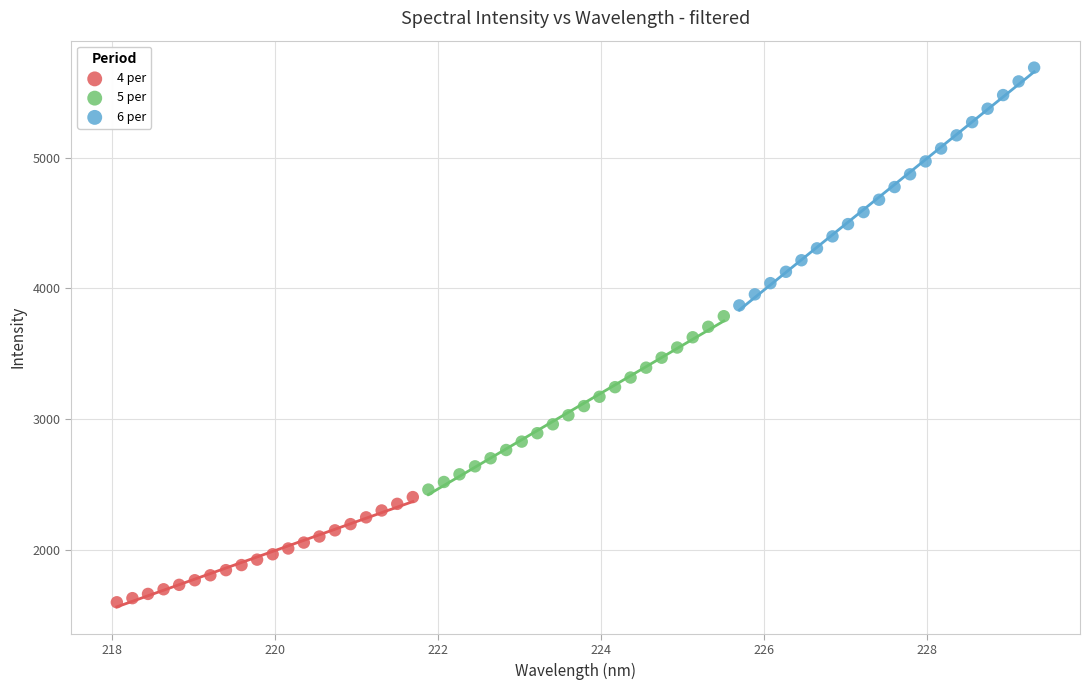

Which series has the widest spread of Y values?

6 per